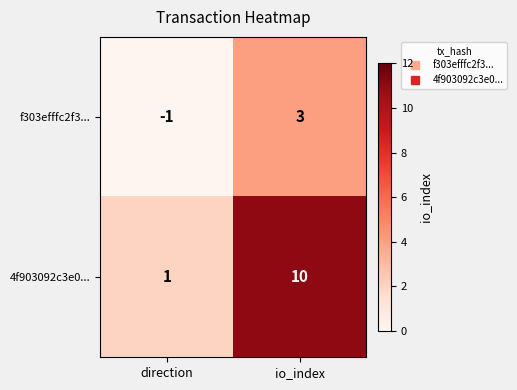

Which series has the largest total across all categories?

4f903092c3e0...